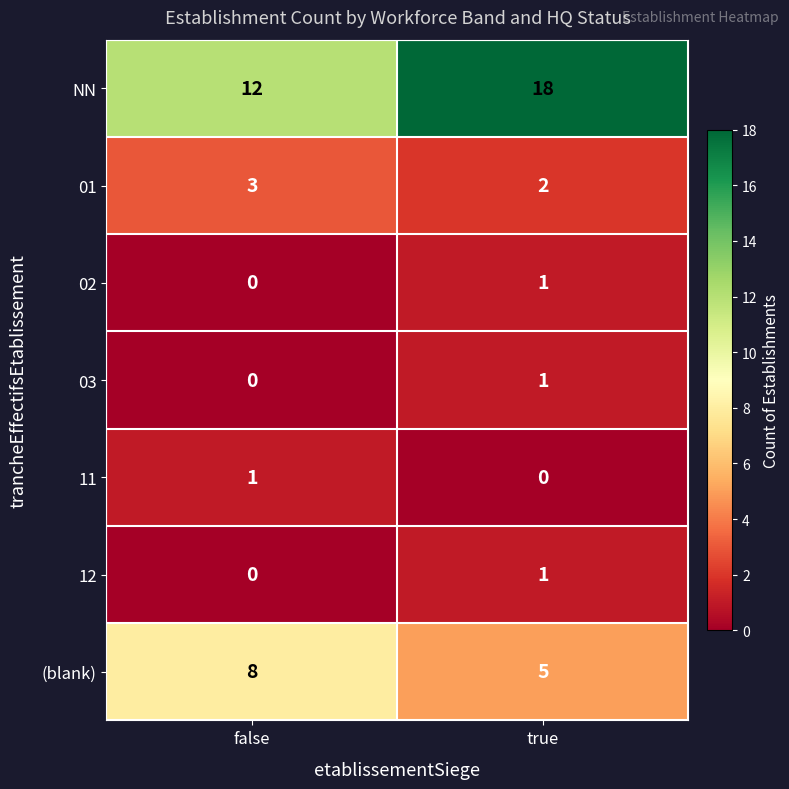

True or false: 01 has a value of 1 at false.

False